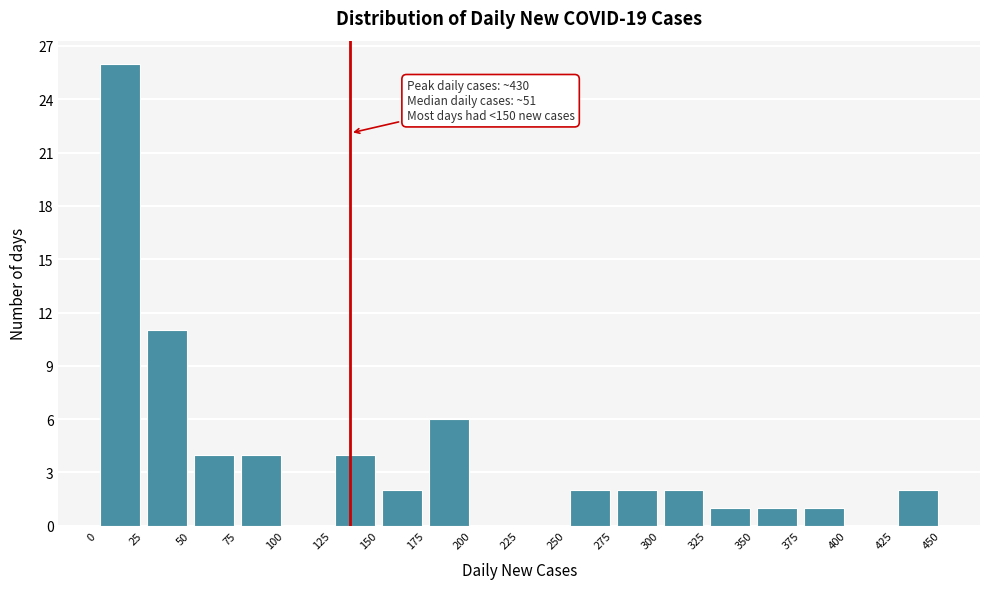

Over which range of the x-axis is the bar tallest?

0 to 25